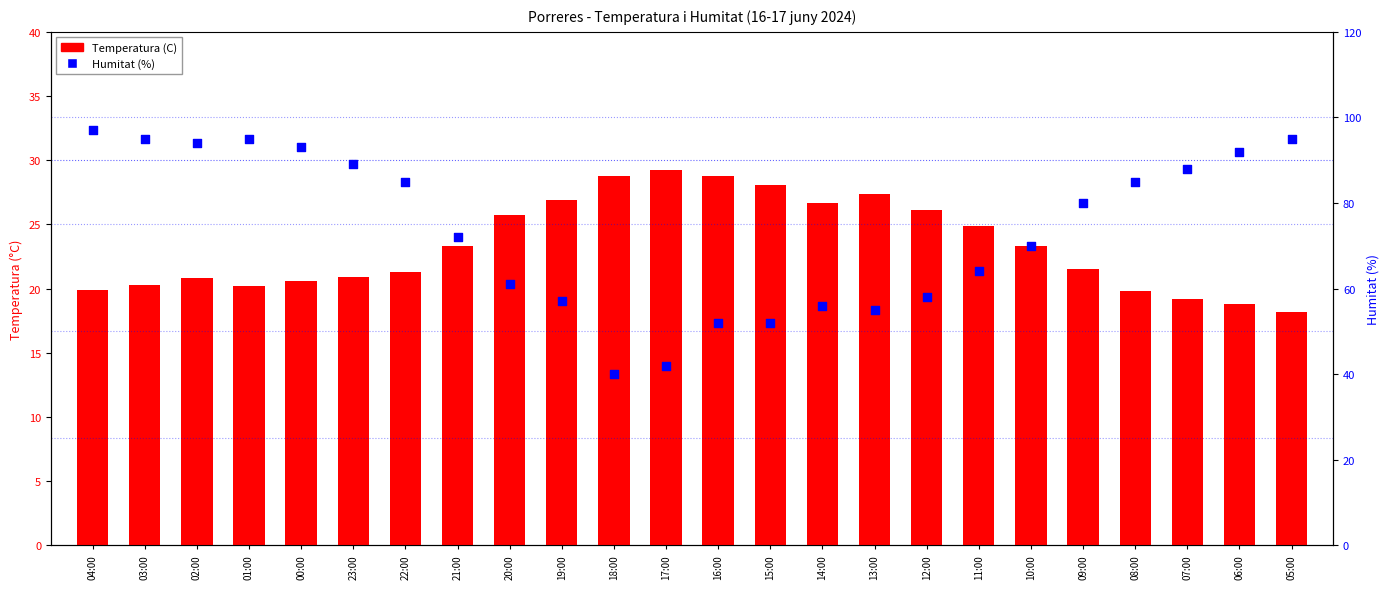

What are all the series names shown in the legend?

Temperatura (C), Humitat (%)